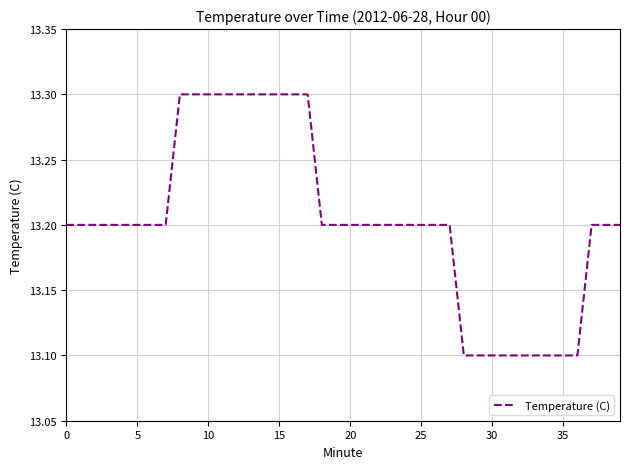

What is the difference between the second highest and minimum values?

0.2